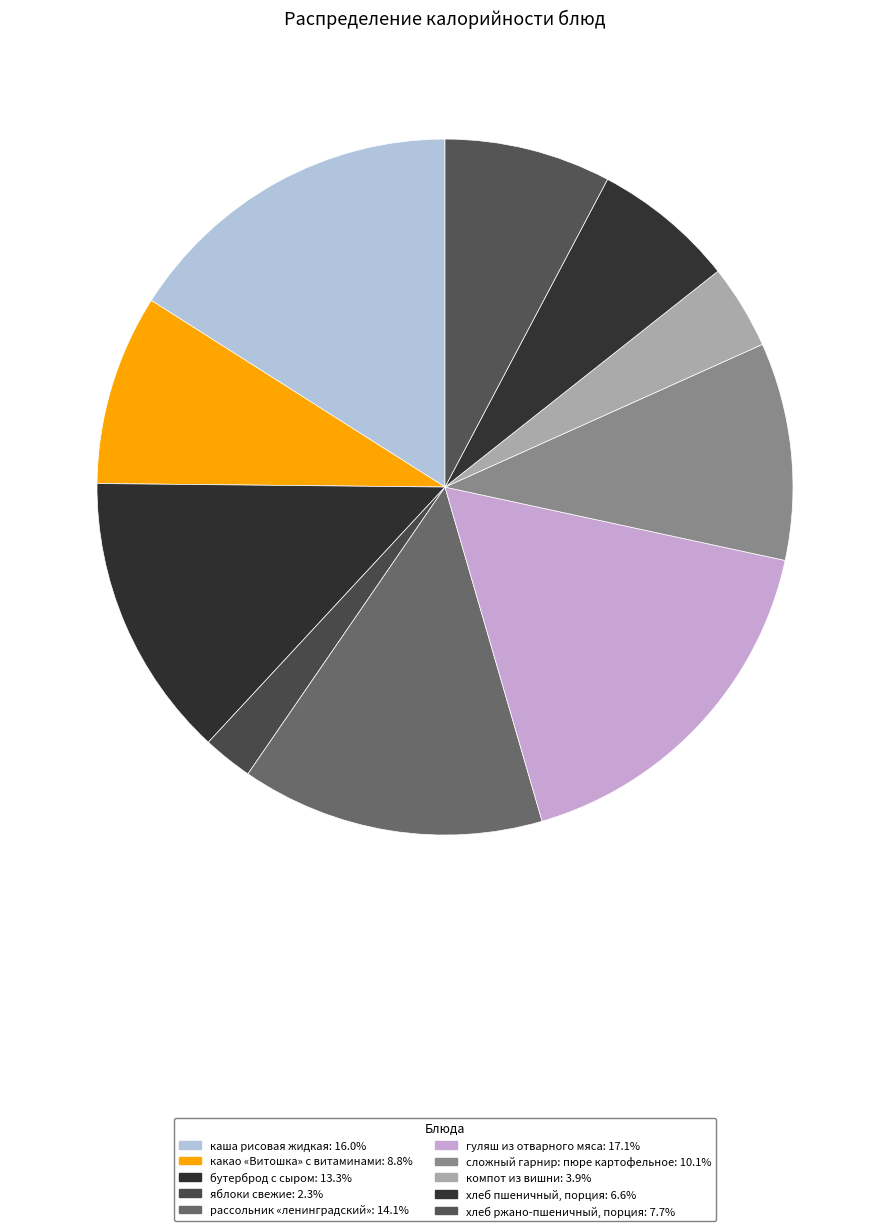

Between бутерброд с сыром and компот из вишни, which is larger?

бутерброд с сыром